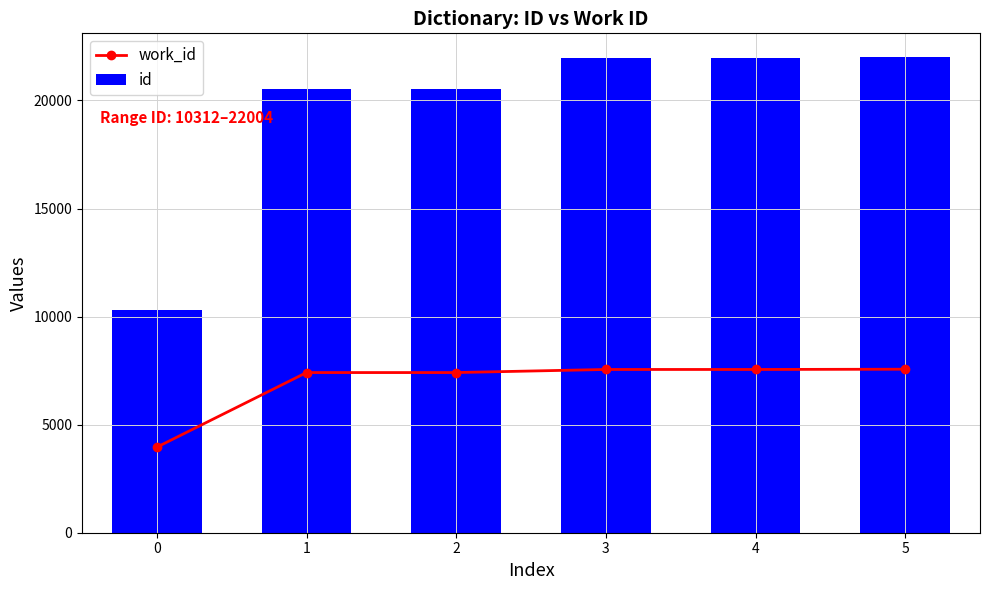

What is the sum of all work_id values?

41450